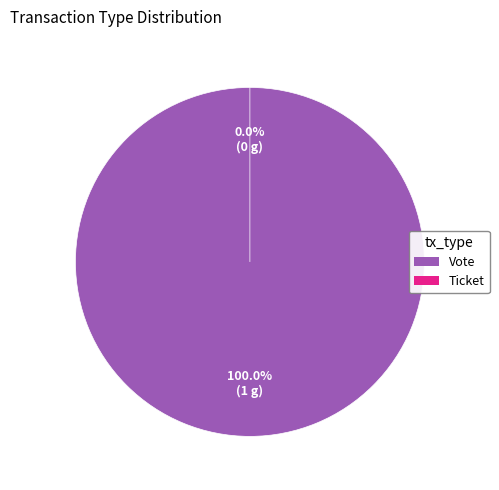

To the nearest percent, what is the combined percentage of Vote and Ticket?

100%